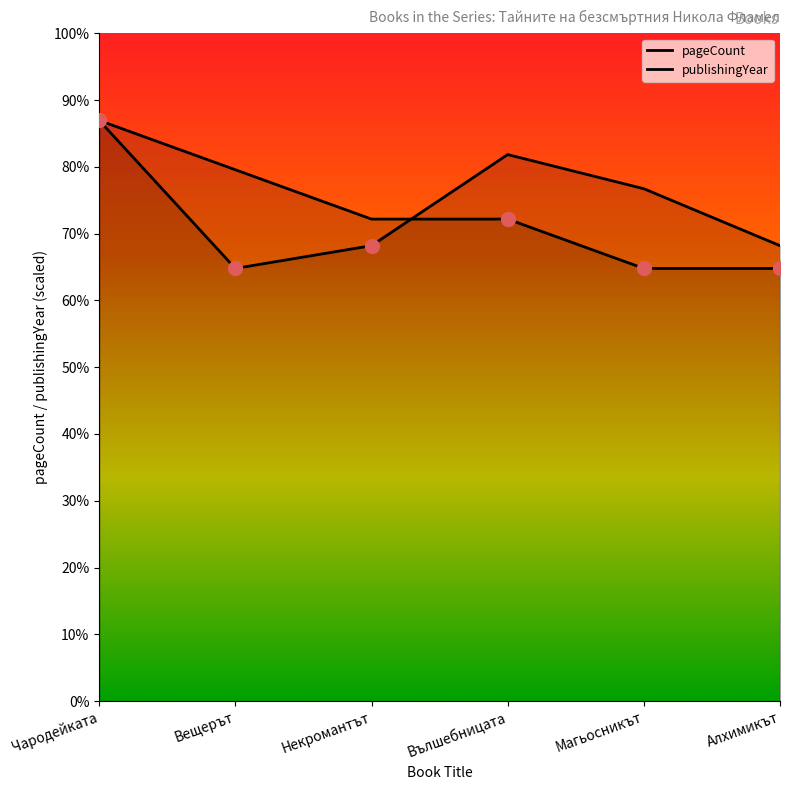

Count the pageCount values in the range 320 to 384.

4